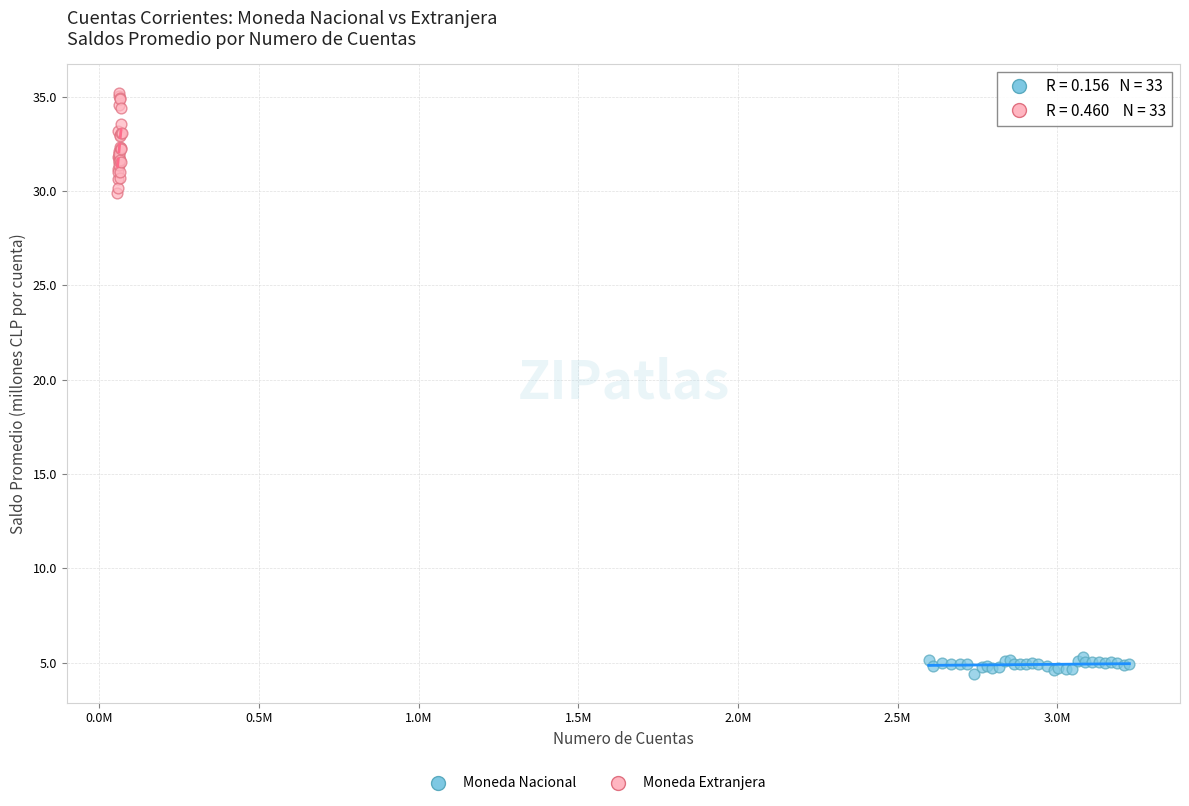

Which series contains the highest Y value?

Moneda Extranjera